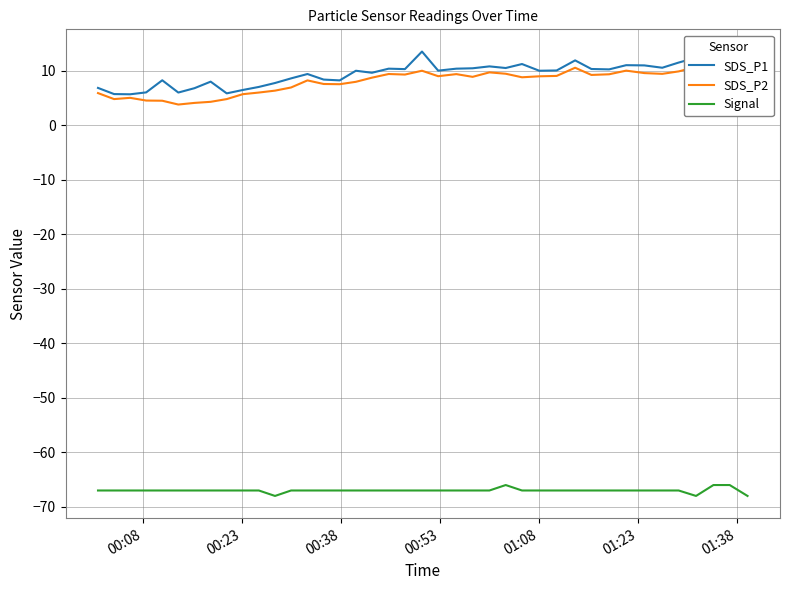

True or false: SDS_P1 and Signal intersect in this chart.

False